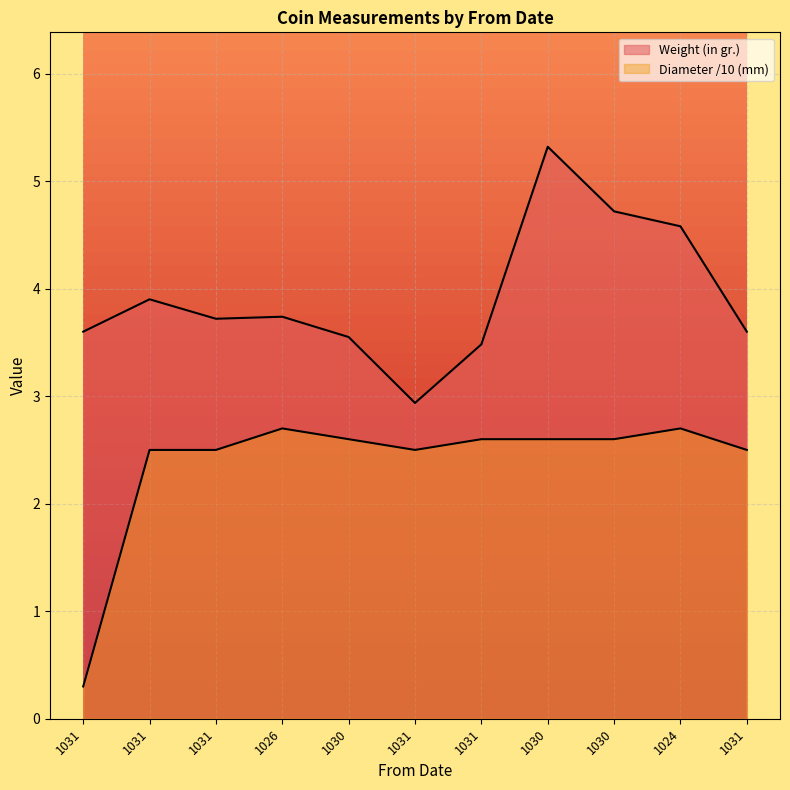

Rank the series by their average value, from highest to lowest.

Weight (in gr.), Diameter (in mm)